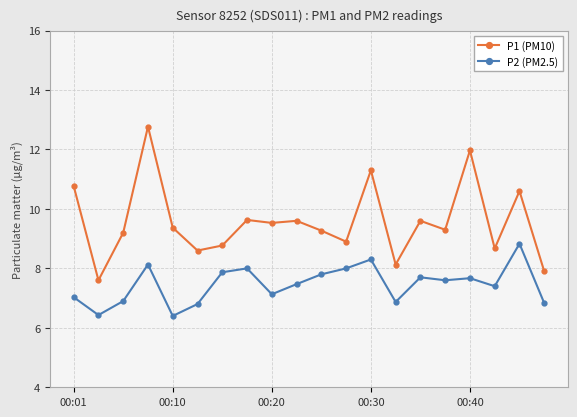

True or false: P2 (PM2.5) and P1 (PM10) intersect in this chart.

False